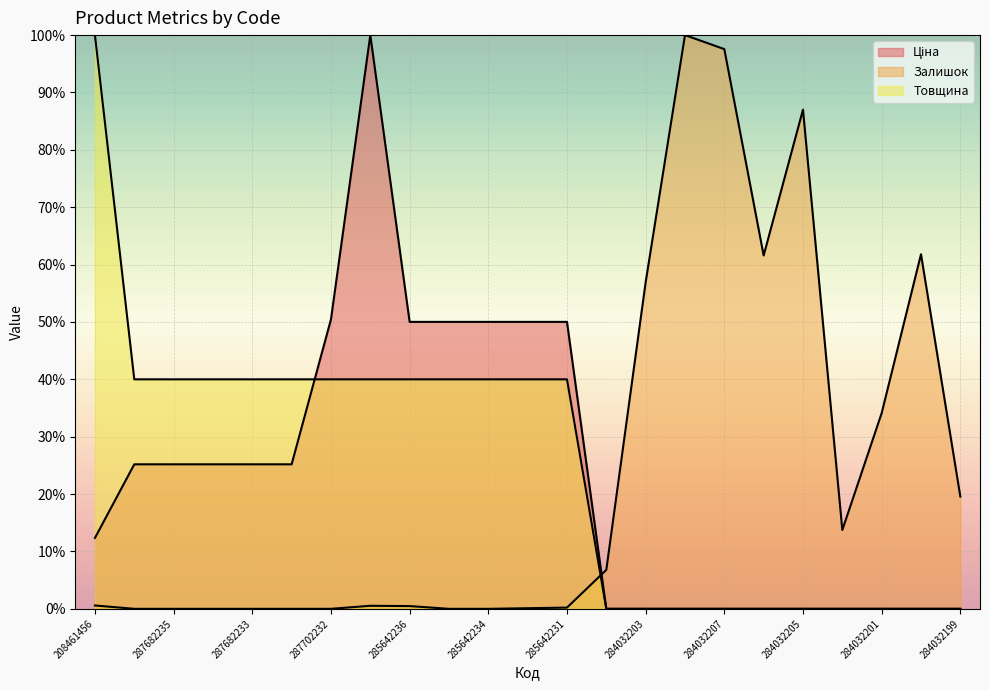

Which category has the highest value across all series?

285662232